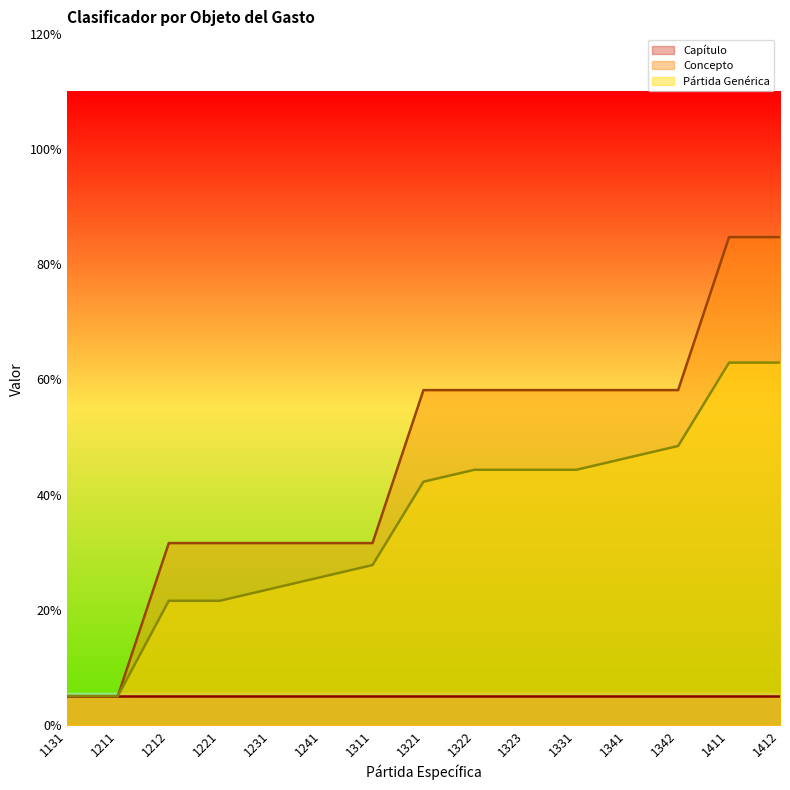

Which has a higher value, 1341 or 1412?

1412